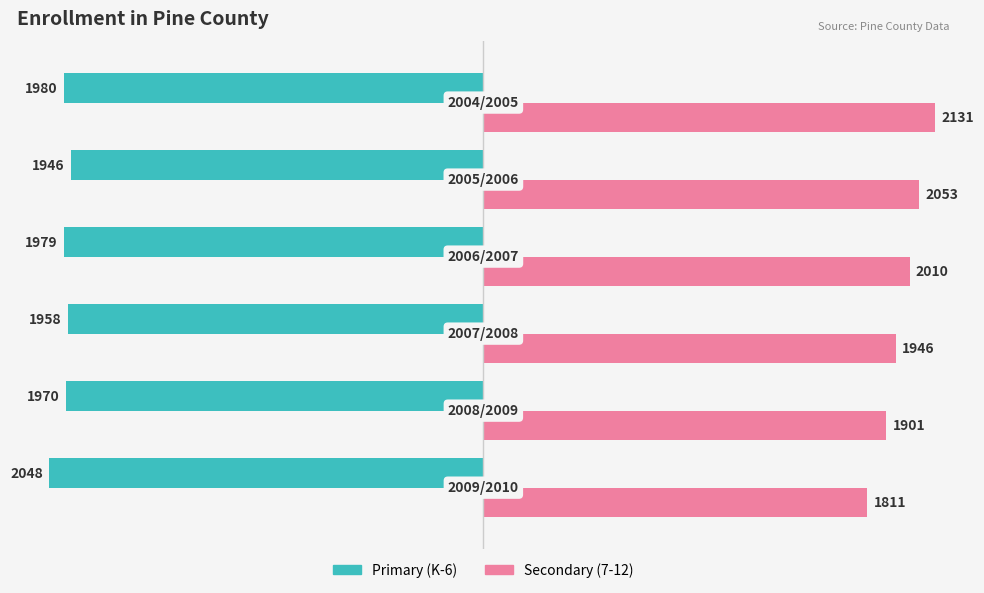

What is the greatest value displayed?

2131